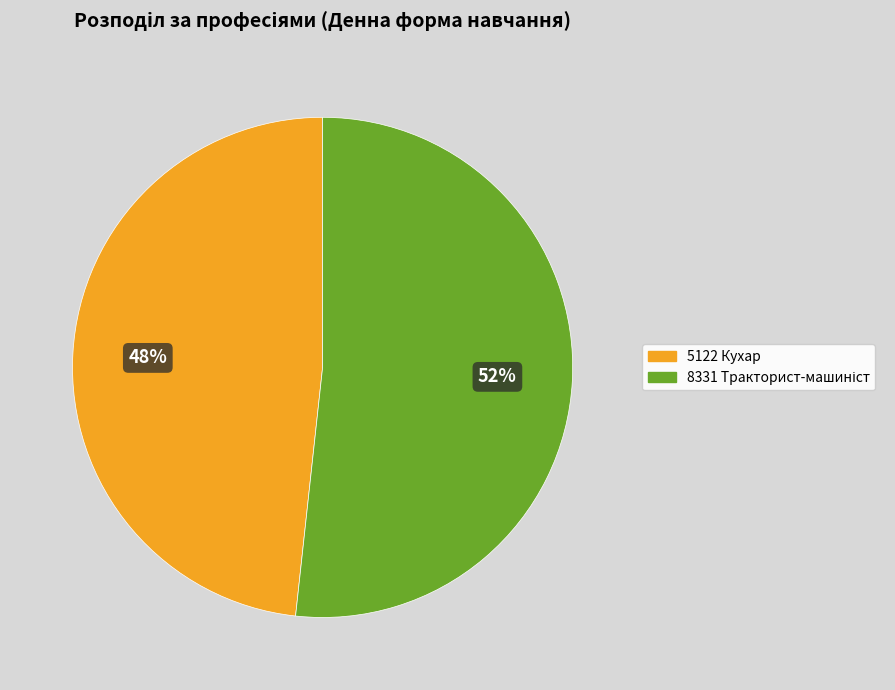

What percentage is the 5122 Кухар slice, to the nearest percent?

48%